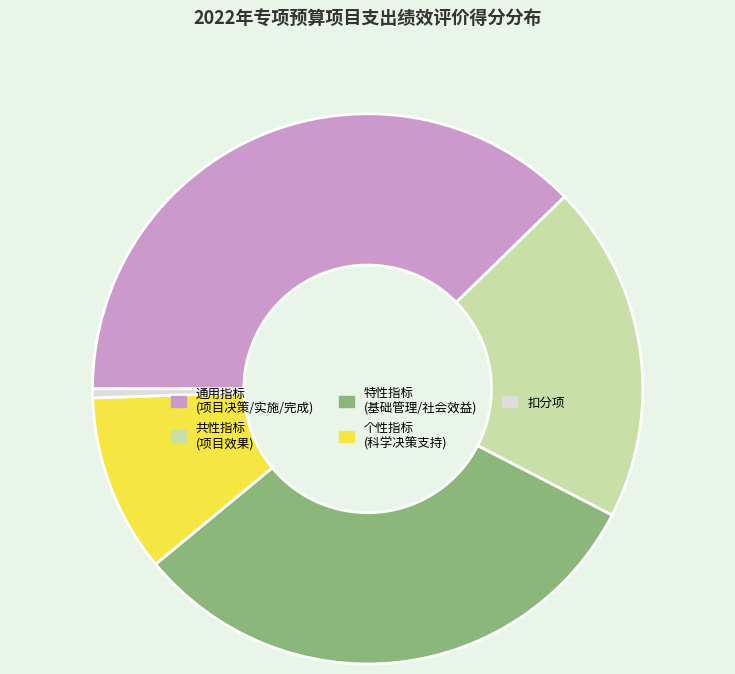

How many segments does this pie chart have?

5